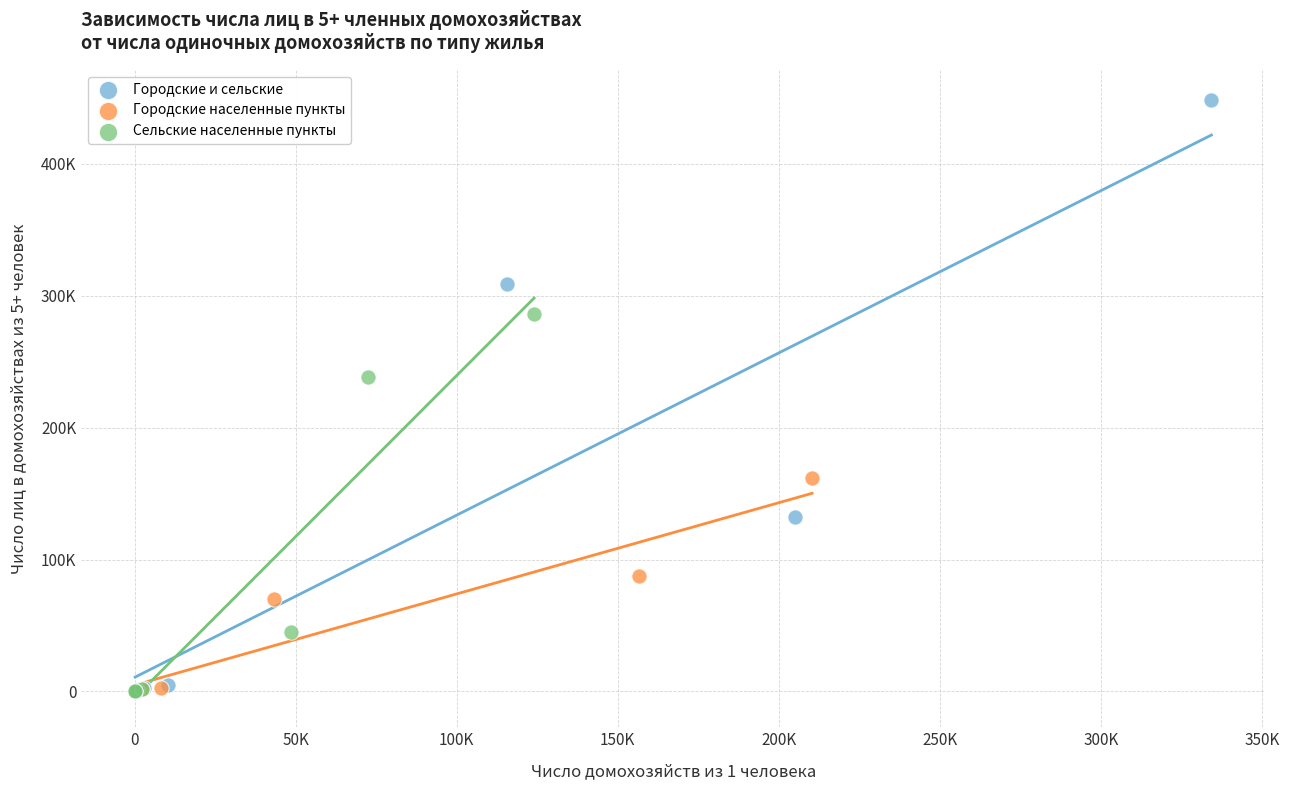

What are all the series names shown in the legend?

Городские и сельские, Городские населенные пункты, Сельские населенные пункты